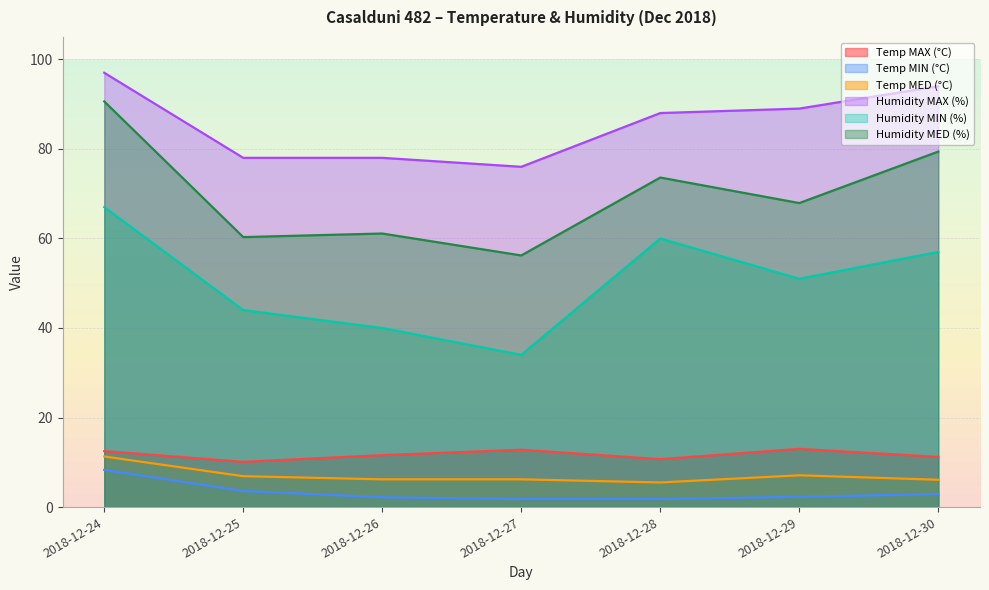

How many interior local valleys does the Temp MAX (°C) series have?

2